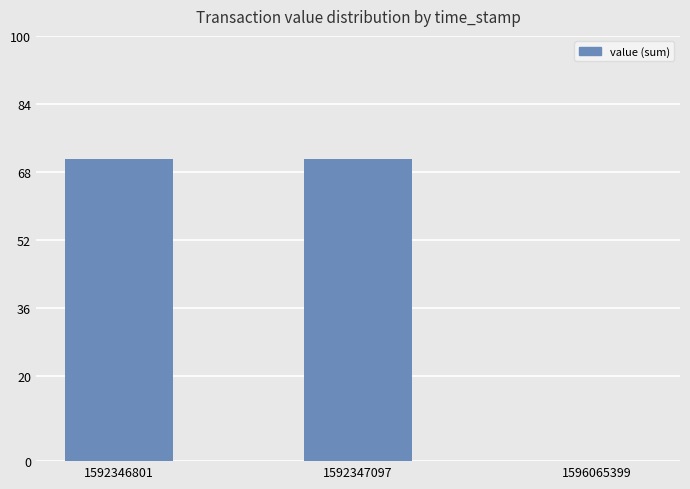

What is the maximum value shown in the chart?

71.2